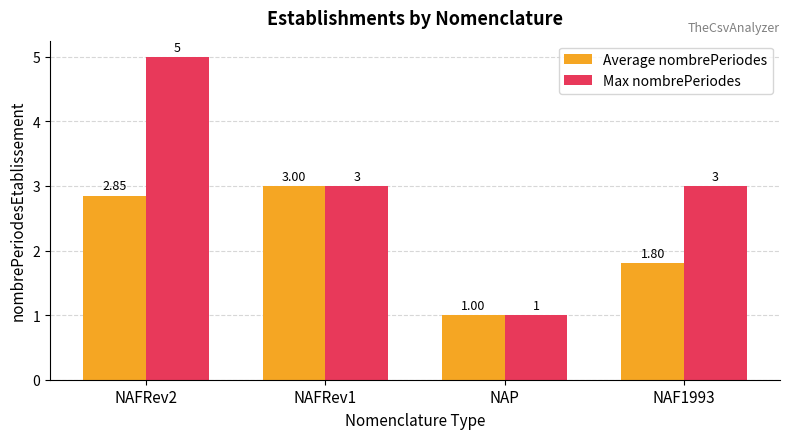

What is the difference between the Max nombrePeriodes values at NAFRev1 and NAFRev2?

2.0